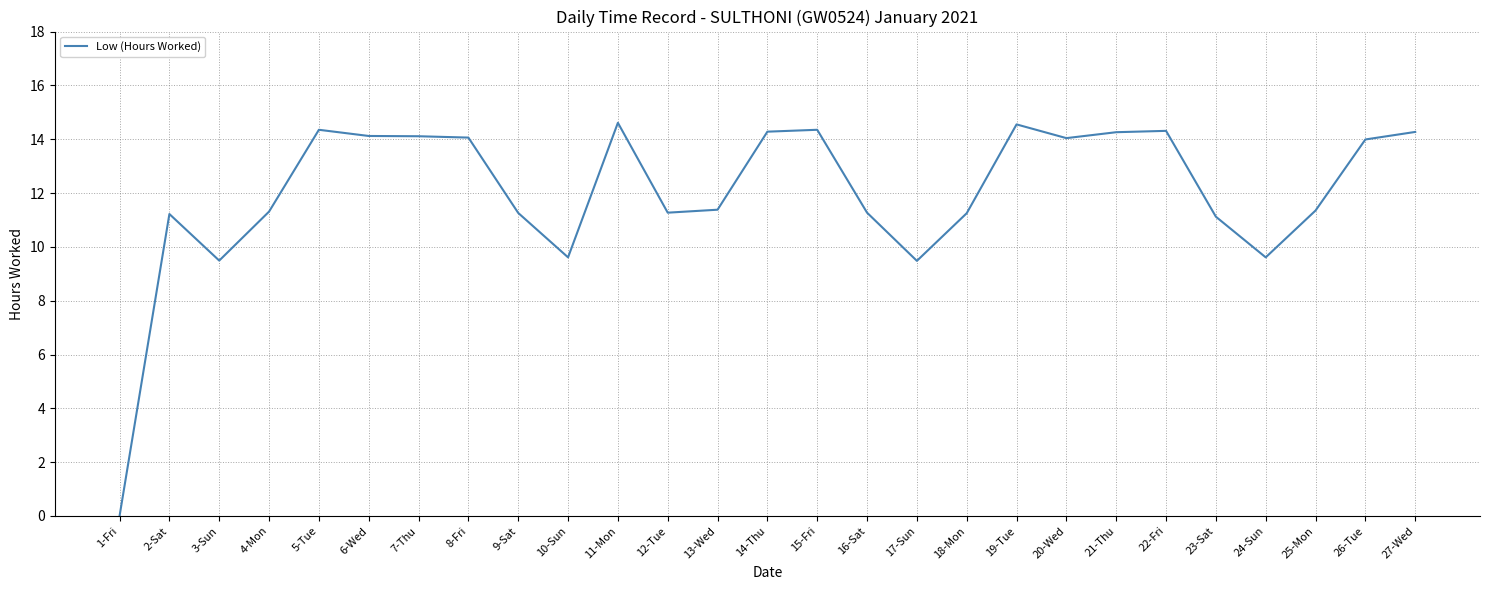

What is the difference between the maximum and minimum values?

14.6